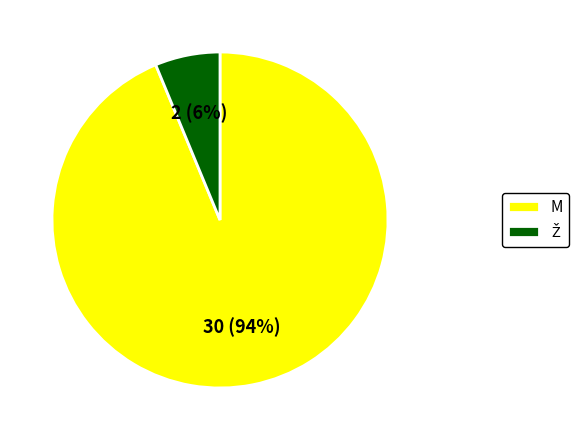

To the nearest percent, what is the average slice percentage?

50%